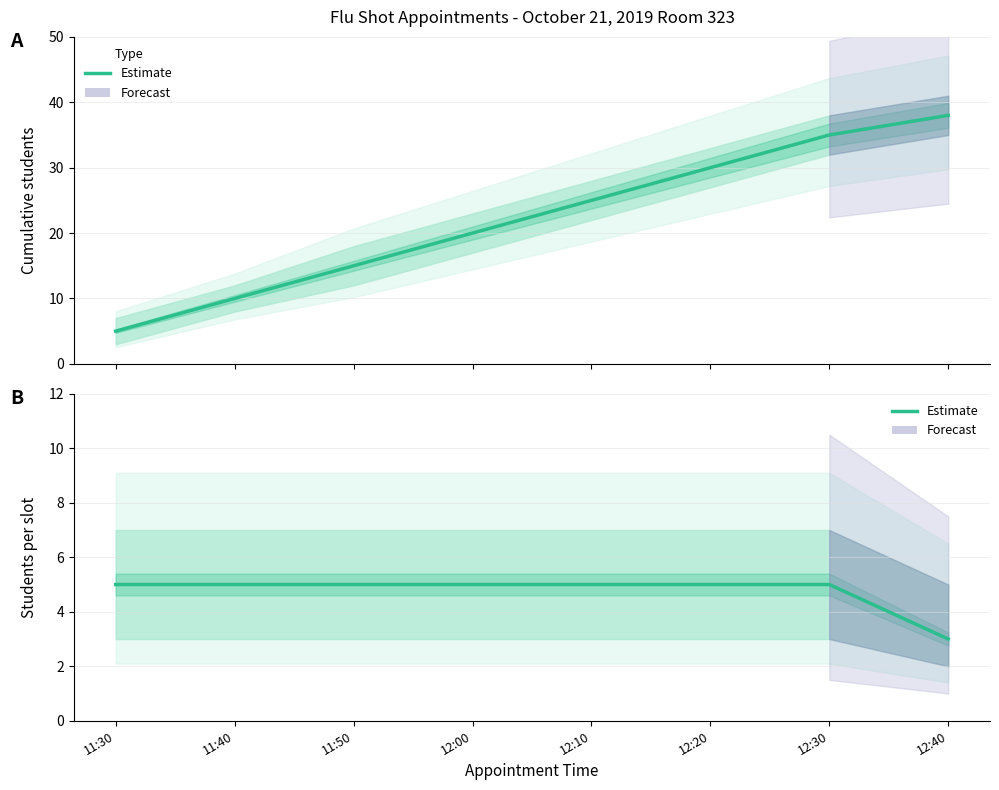

The value of Students per Slot at 12:30 is 8. True or false?

False